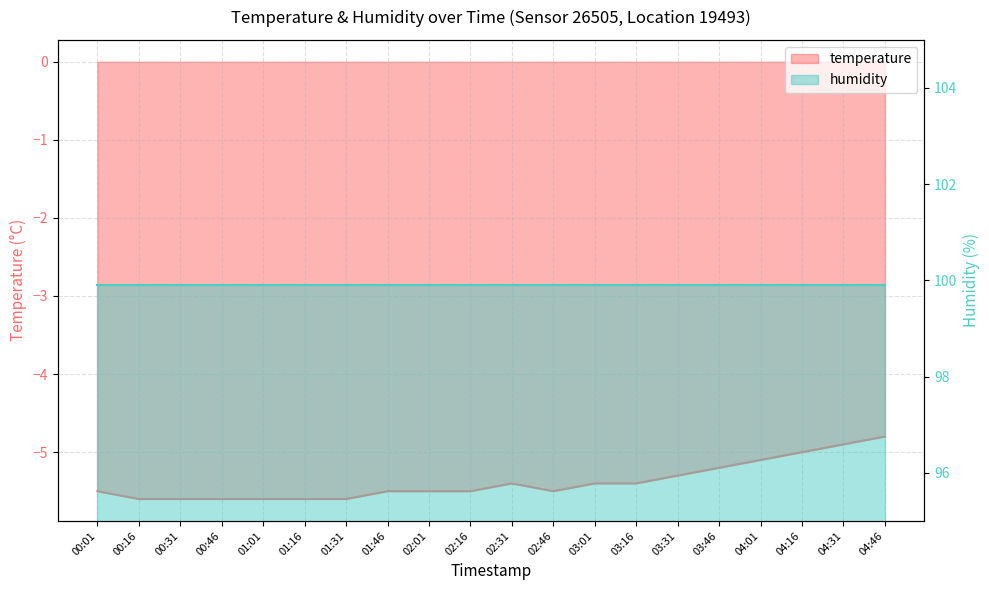

Reading right to left, extract all data points from this chart.

04:46=-4.8	04:31=-4.9	04:16=-5.0	04:01=-5.1	03:46=-5.2	03:31=-5.3	03:16=-5.4	03:01=-5.4	02:46=-5.5	02:31=-5.4	02:16=-5.5	02:01=-5.5	01:46=-5.5	01:31=-5.6	01:16=-5.6	01:01=-5.6	00:46=-5.6	00:31=-5.6	00:16=-5.6	00:01=-5.5